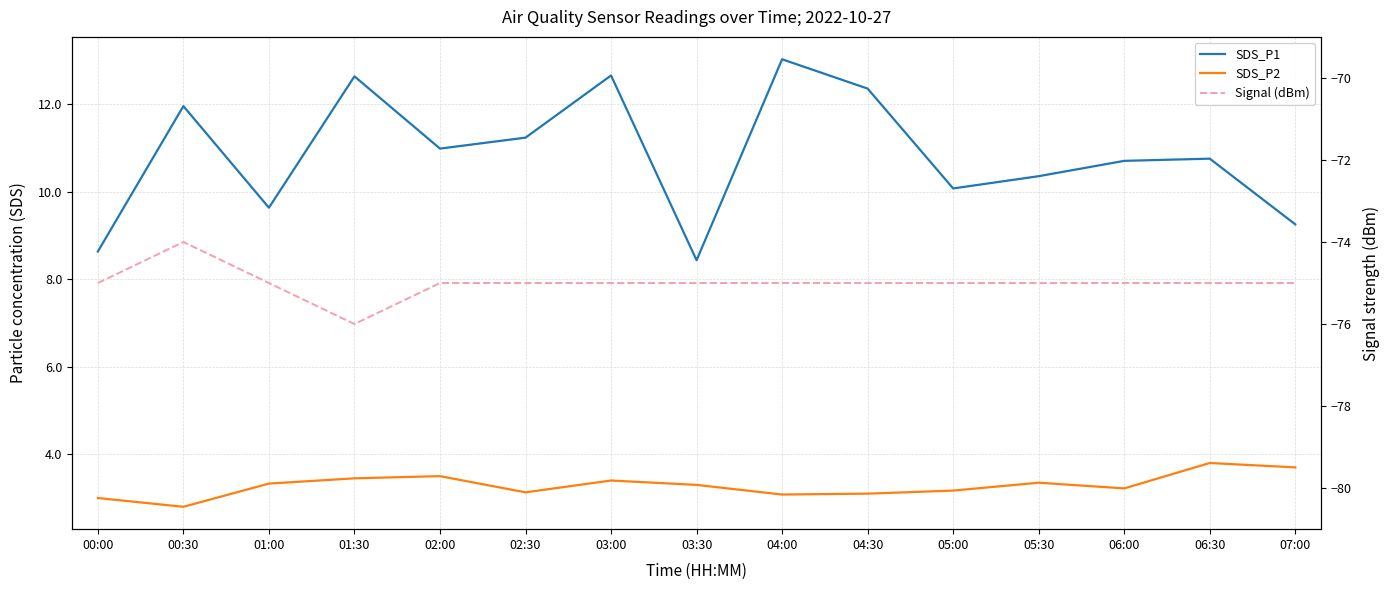

What is the label of the 9th point from the right?

03:00